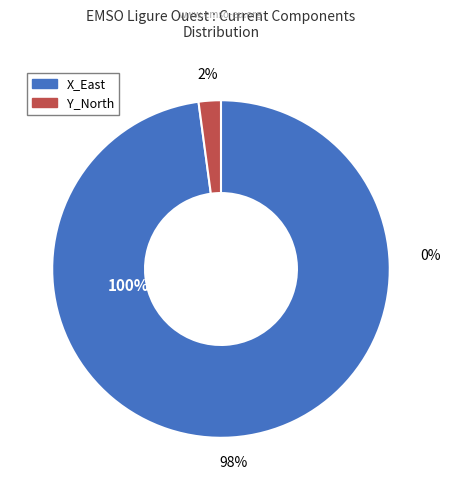

To the nearest percent, what percentage of the pie is Y_North?

2%